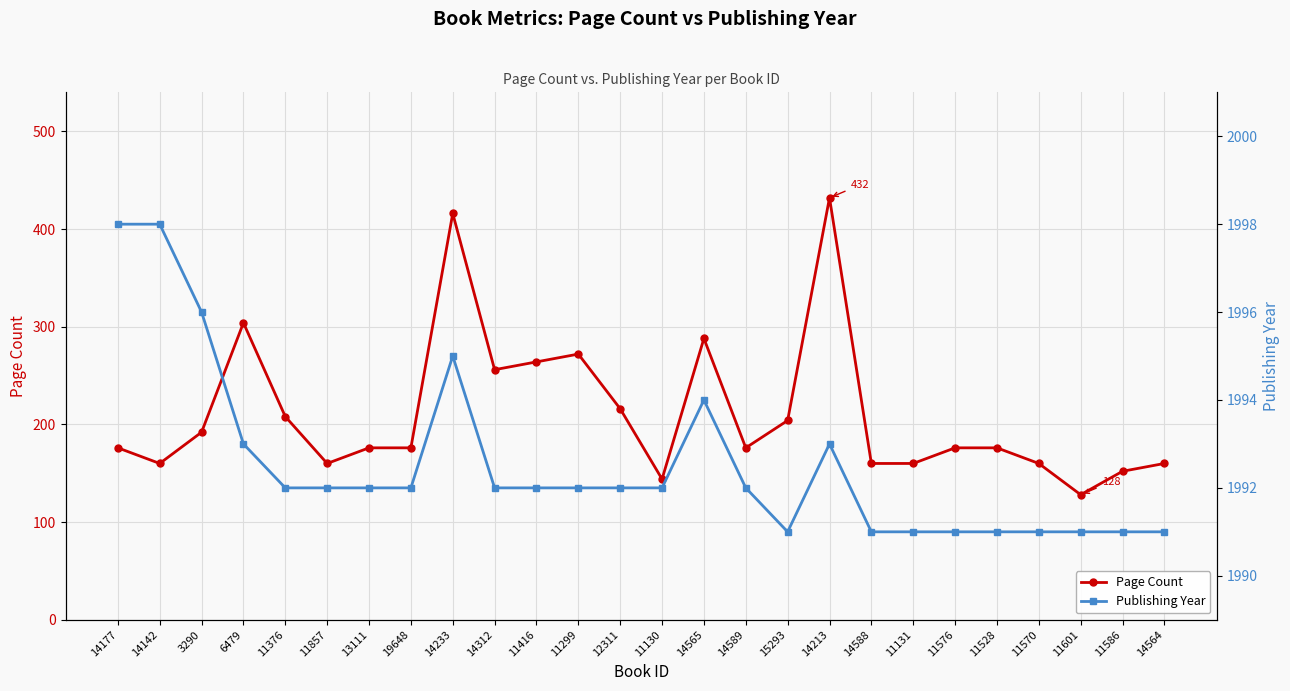

Does the chart display data point markers on the line(s)?

Yes